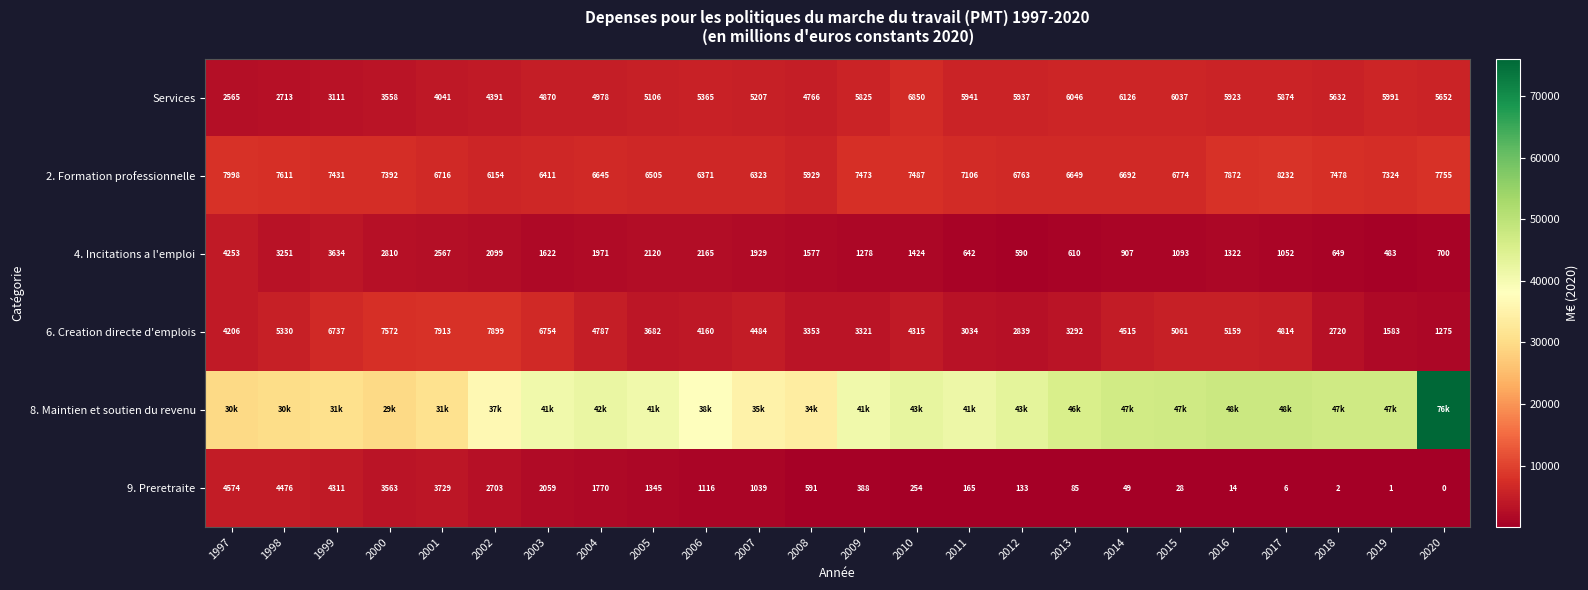

How many data points in 6. Creation directe d'emplois are less than 4484?

12